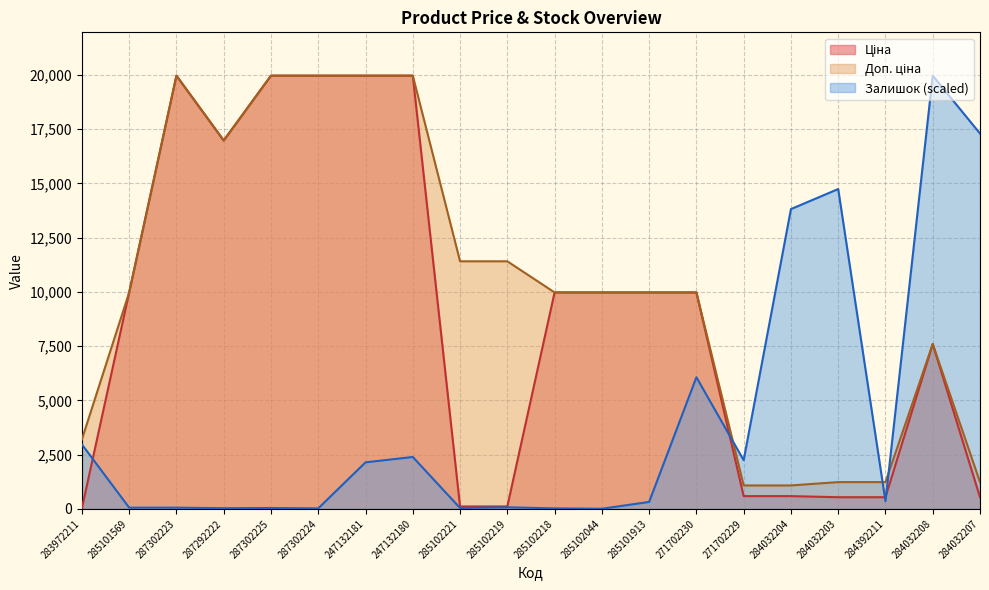

Reading left to right, transcribe all the data shown in this chart.

Ціна: 283972211=32.0	285101569=9975.0	287302223=19964.2	287292222=16976.3	287302225=19964.2	287302224=19964.2	247132181=19964.2	247132180=19964.2	285102221=114.1	285102219=114.1	285102218=9975.0	285102044=9975.0	285101913=9975.0	271702230=9975.0	271702229=589.9	284032204=589.9	284032203=539.0	284392211=539.0	284032208=7596.5	284032207=539.0
Доп. ціна: 283972211=3205.0	285101569=9975.0	287302223=19964.2	287292222=16976.3	287302225=19964.2	287302224=19964.2	247132181=19964.2	247132180=19964.2	285102221=11410.0	285102219=11410.0	285102218=9975.0	285102044=9975.0	285101913=9975.0	271702230=9975.0	271702229=1081.7	284032204=1081.7	284032203=1235.4	284392211=1235.4	284032208=7596.5	284032207=1235.4
Залишок: 283972211=2971.1	285101569=57.8	287302223=57.8	287292222=33.0	287302225=41.3	287302224=24.8	247132181=2145.8	247132180=2393.4	285102221=41.3	285102219=74.3	285102218=24.8	285102044=8.3	285101913=321.9	271702230=6066.0	271702229=2244.8	284032204=13815.6	284032203=14740.0	284392211=354.9	284032208=19964.2	284032207=17298.4